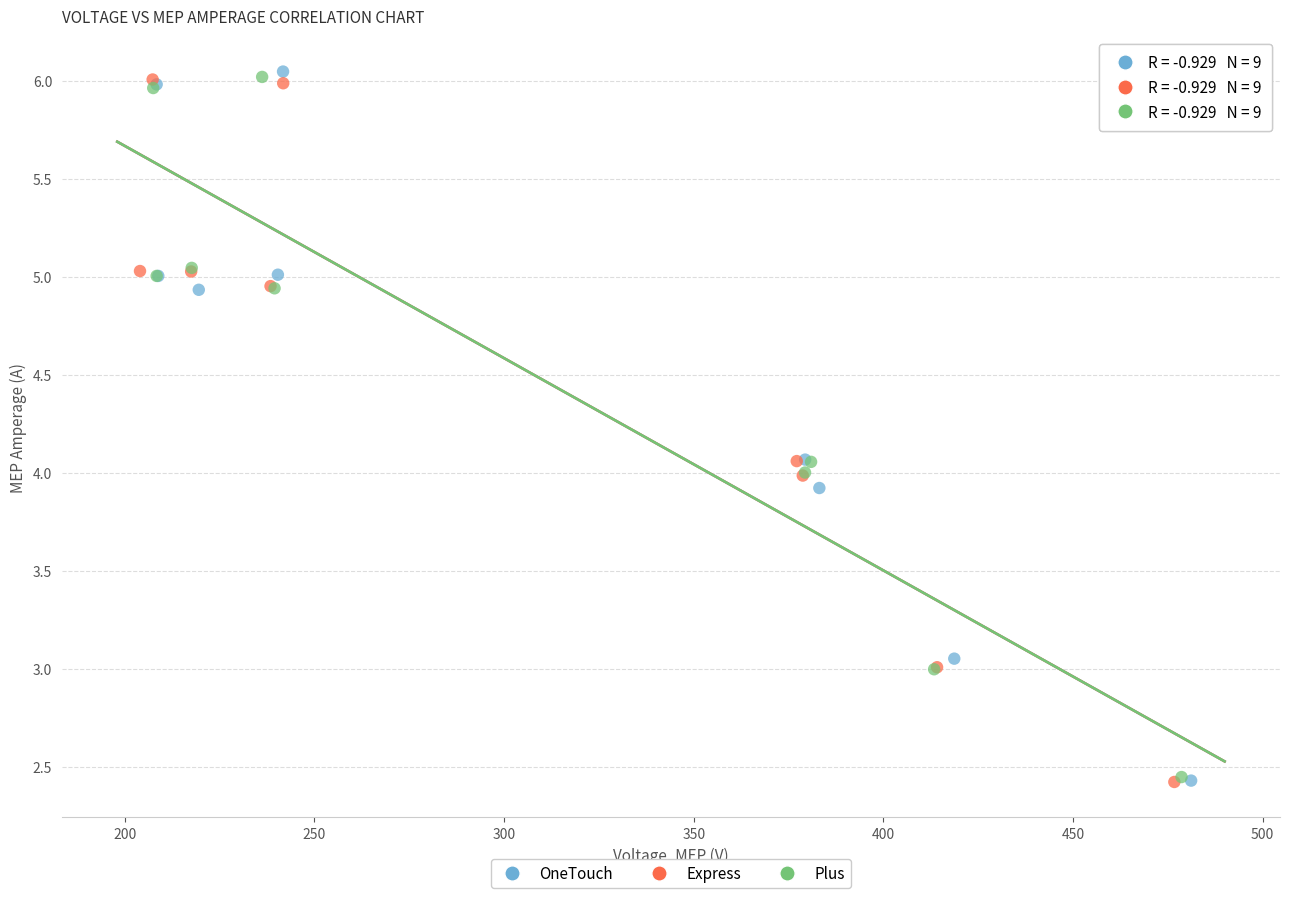

What are all the series names shown in the legend?

OneTouch, Express, Plus